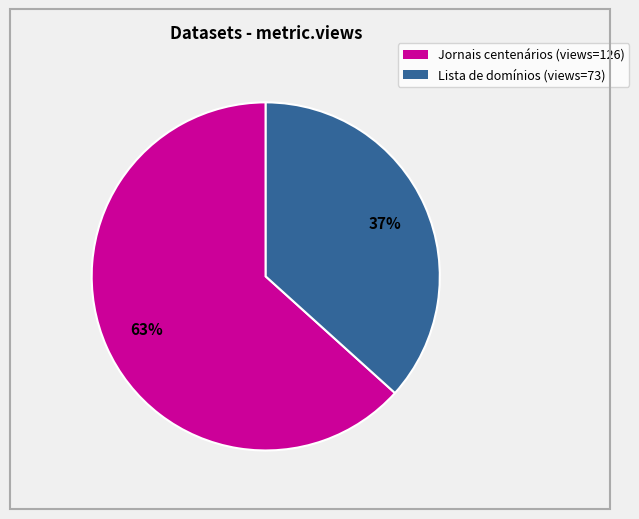

What percentage is the Jornais centenários (views=126) slice, to the nearest percent?

63%